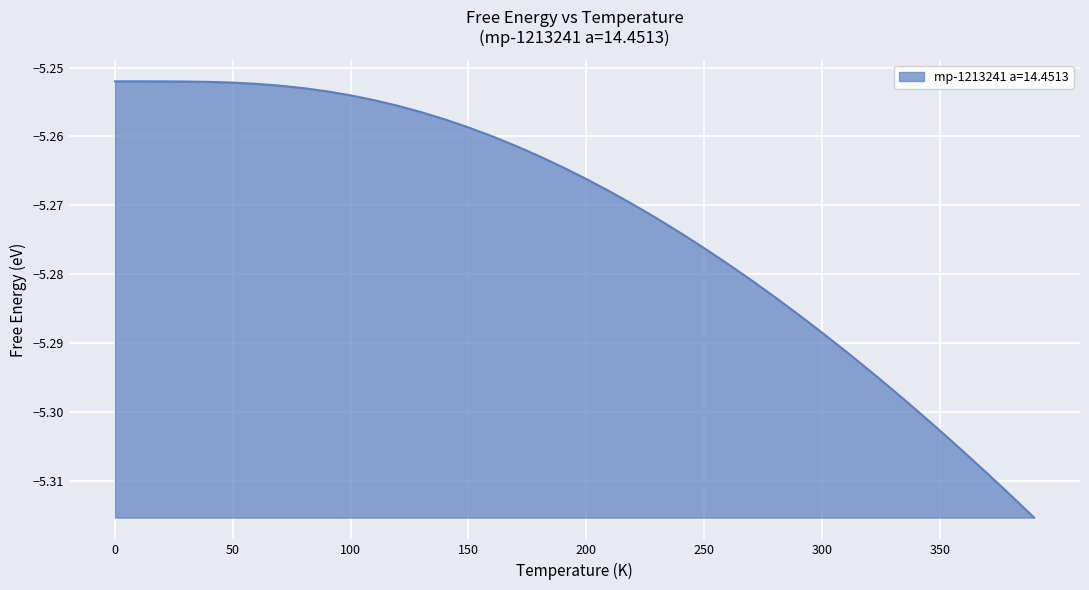

Does the chart have visible grid lines?

Yes